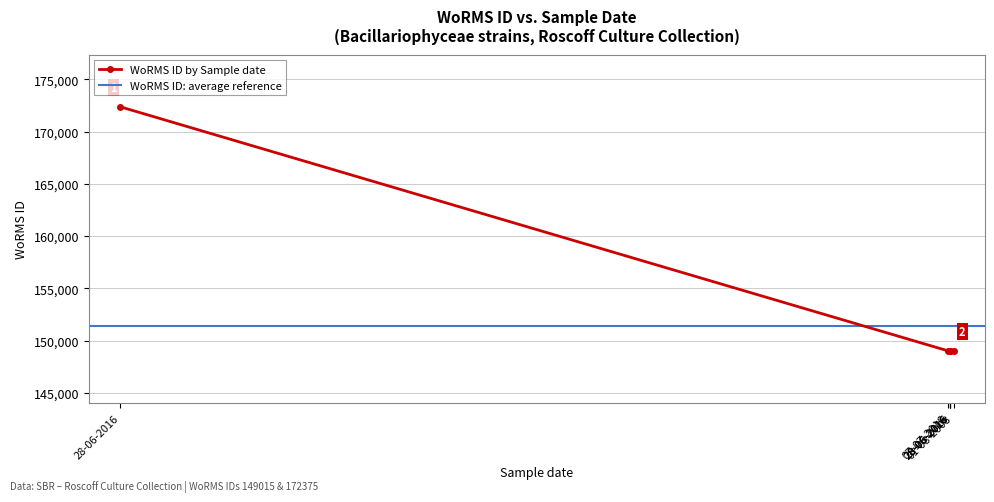

What is the label of the 5th point from the left?

28-06-2016